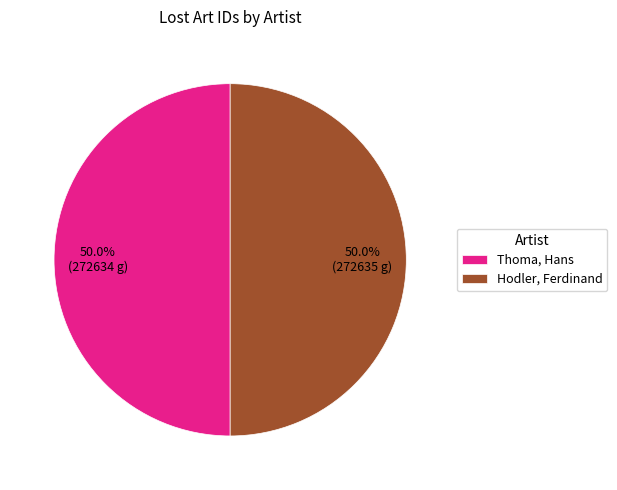

True or false: Hodler, Ferdinand accounts for 50% of the total.

True